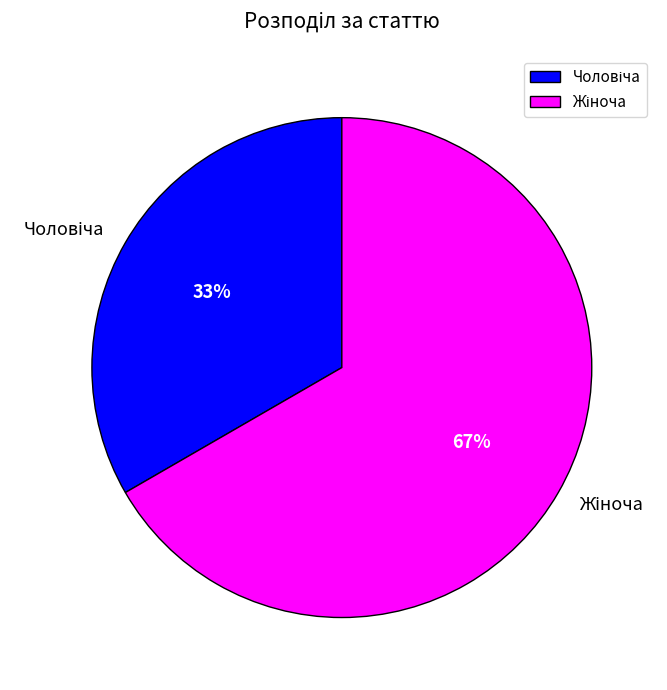

To the nearest percent, what is the average slice percentage?

50%